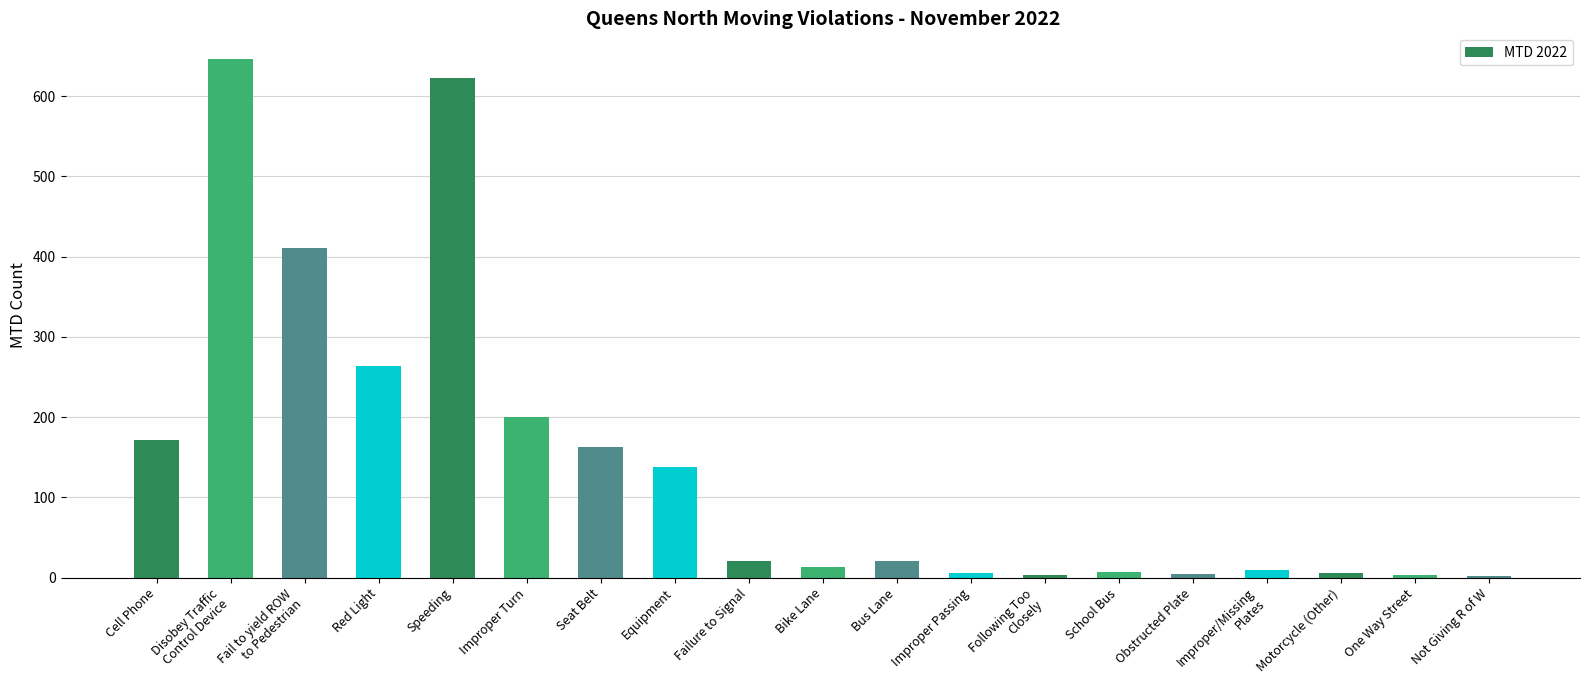

Which has a higher value, Improper Turn or Not Giving R of W?

Improper Turn